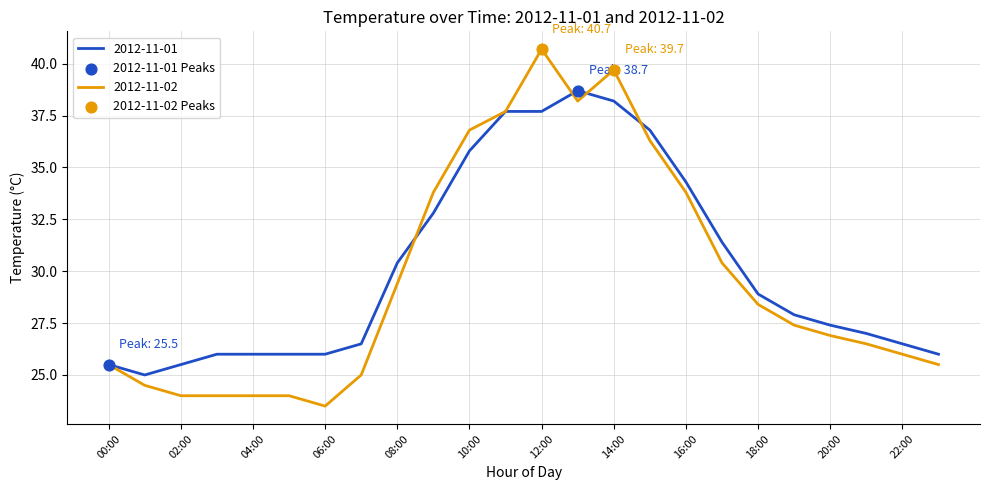

Rank the series by their maximum value, from highest to lowest.

2012-11-02, 2012-11-01